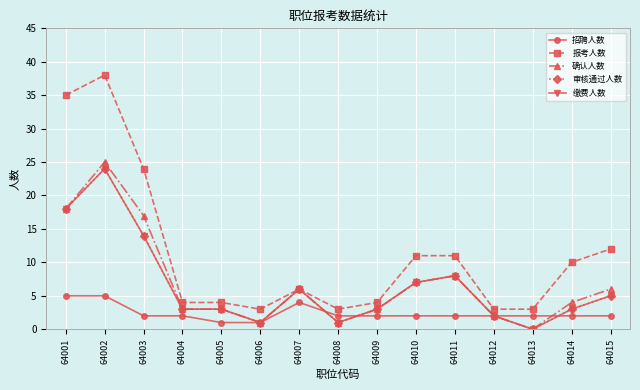

Is this an area chart (filled region under the line)?

No